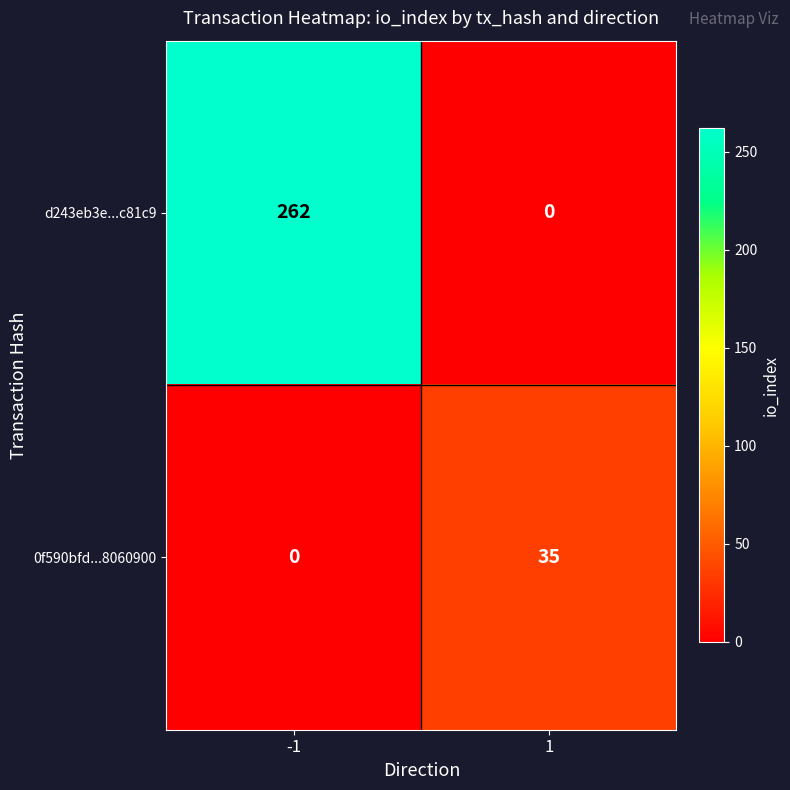

Which series changed the most between -1 and 1?

d243eb3e...c81c9